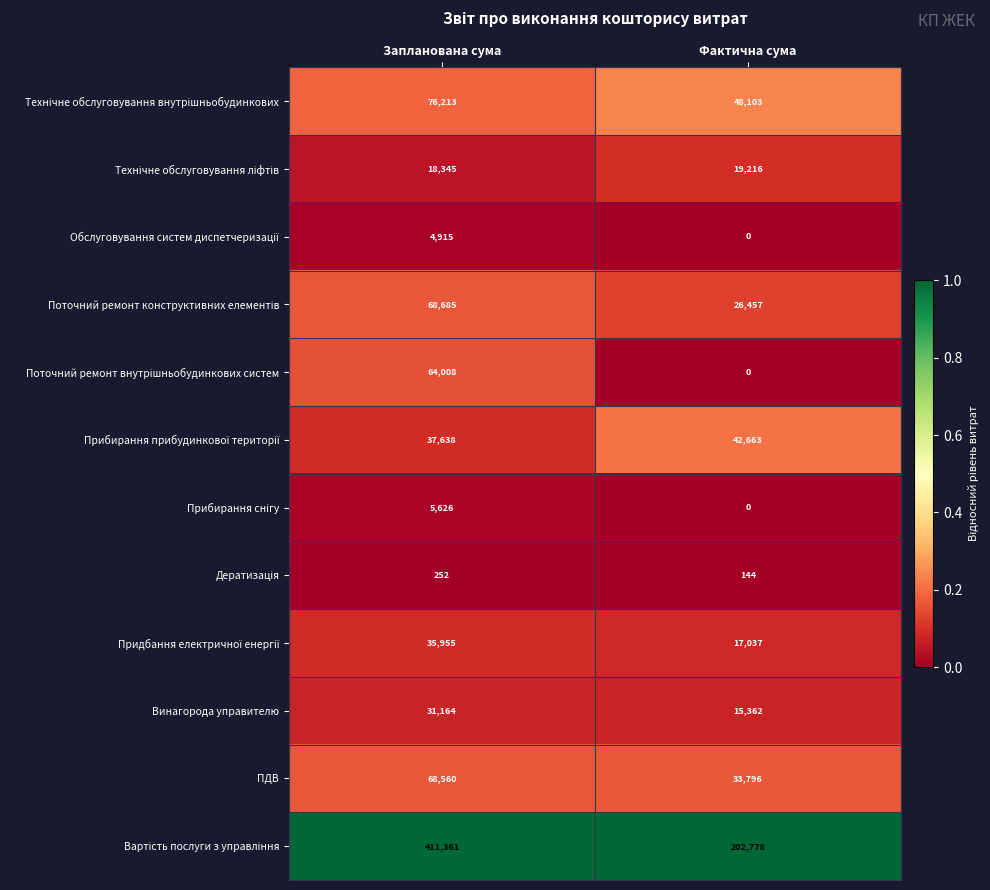

At which category is the sum across all series the highest?

Запланована сума